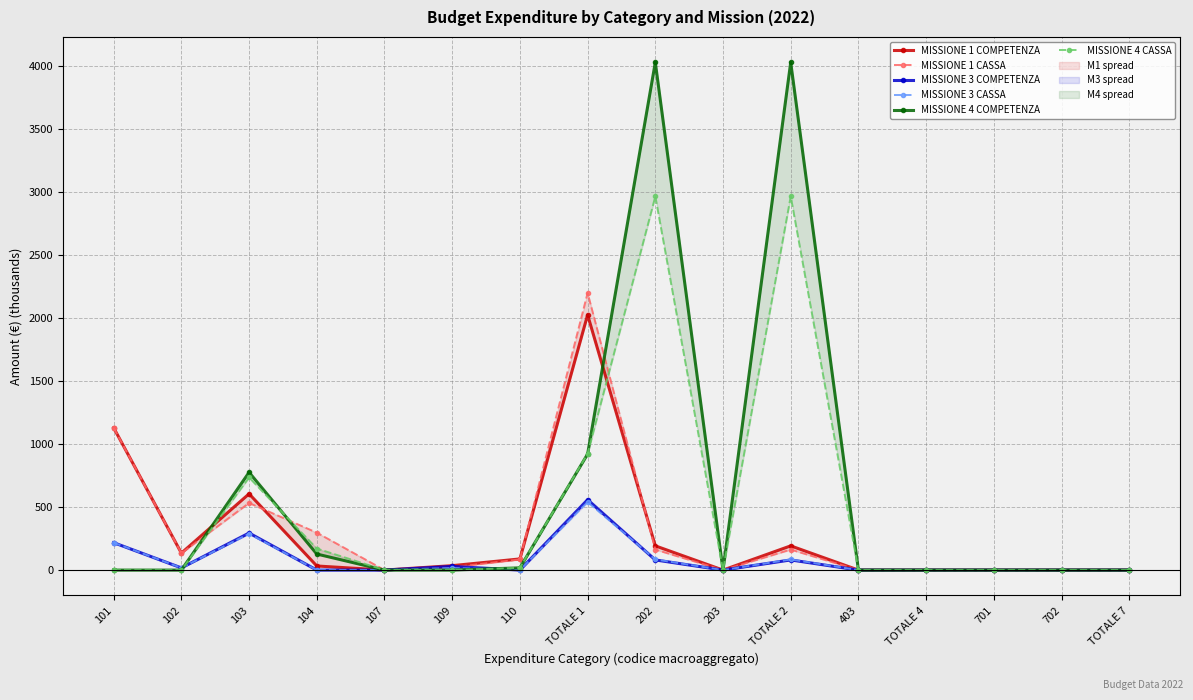

Rank the categories by MISSIONE 1 CASSA value from lowest to highest.

107, 203, 403, TOTALE 4, 701, 702, TOTALE 7, 109, 110, 102, 202, TOTALE 2, 104, 103, 101, TOTALE 1